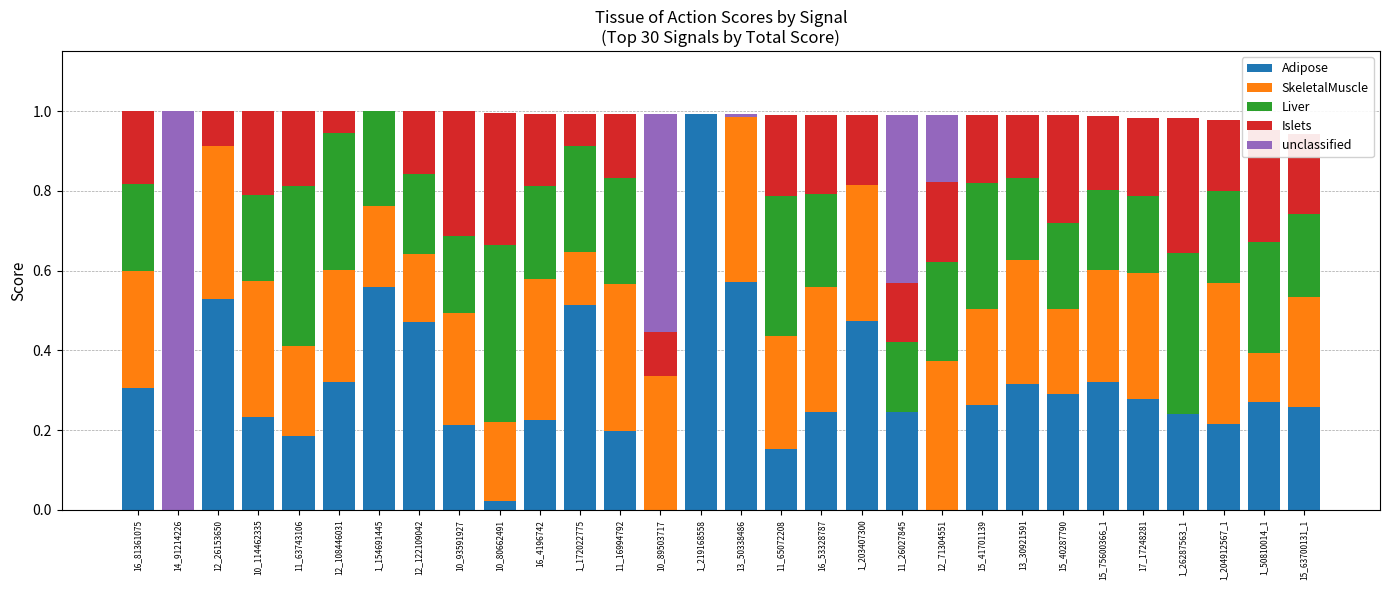

The Adipose series shows 0.5 at 12_26153650. True or false?

True